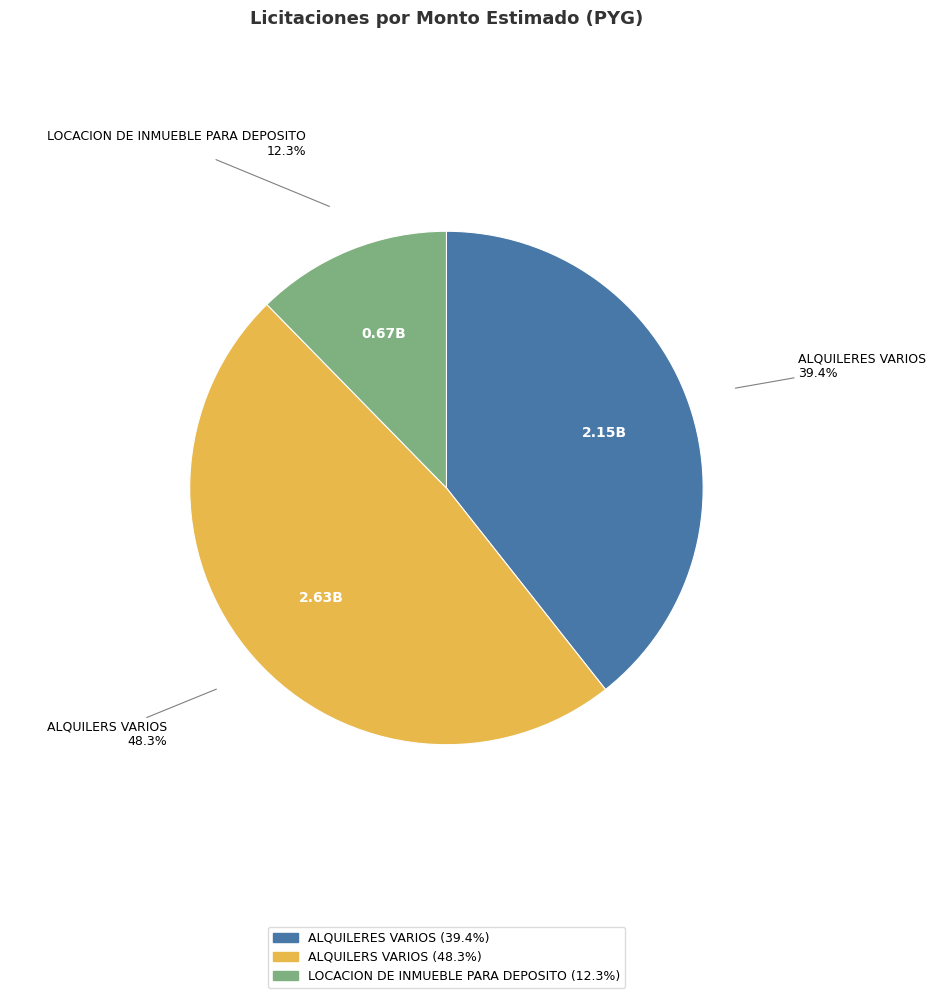

Rank the categories by value from highest to lowest.

ALQUILERS VARIOS, ALQUILERES VARIOS, LOCACION DE INMUEBLE PARA DEPOSITO